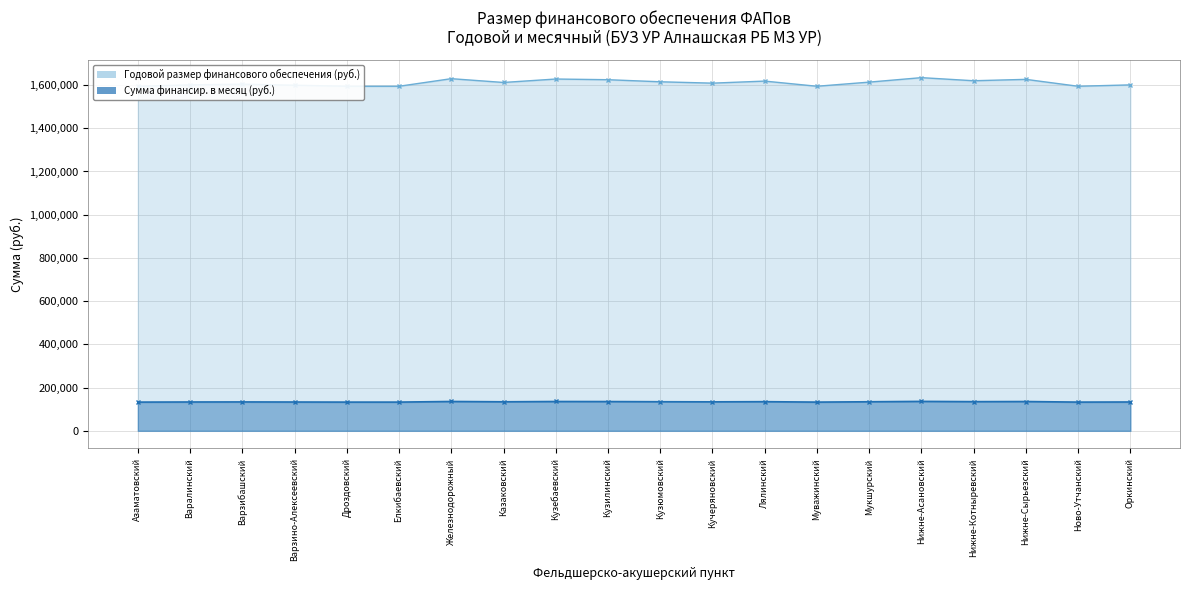

List the series in order of their peak value, lowest first.

Сумма финансир. в месяц (руб.), Годовой размер финансового обеспечения (тыс. руб.)